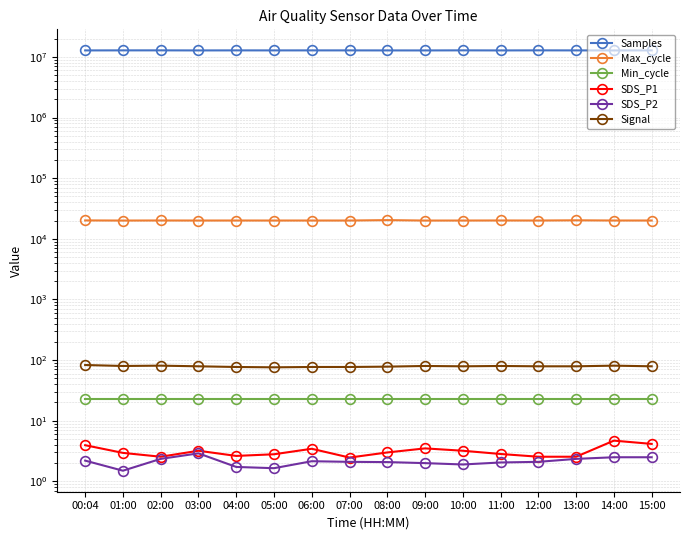

At which label is Min_cycle closest to 23?

00:04